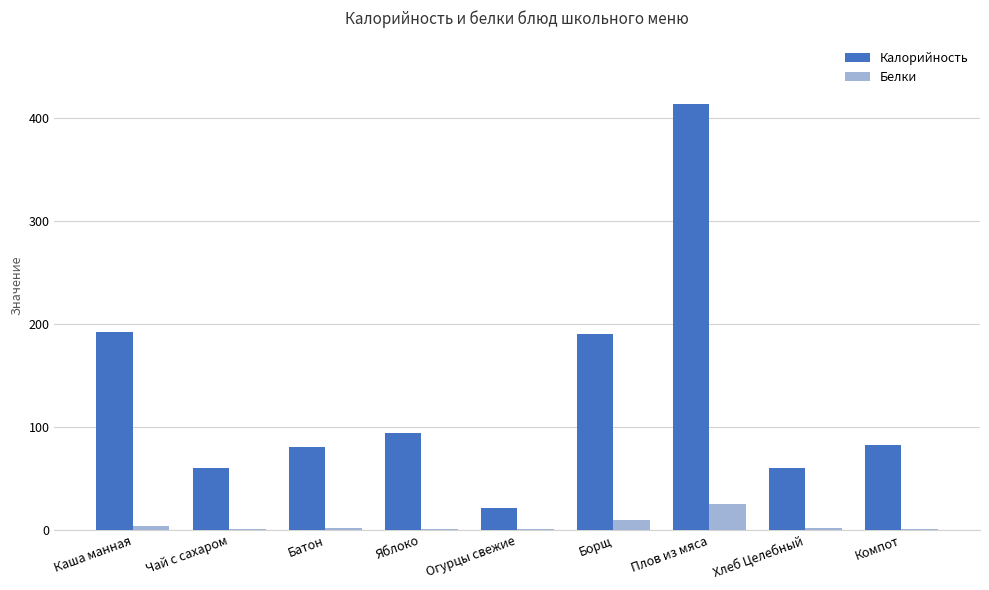

What is the sum of the Белки values at Хлеб Целебный and Плов из мяса?

27